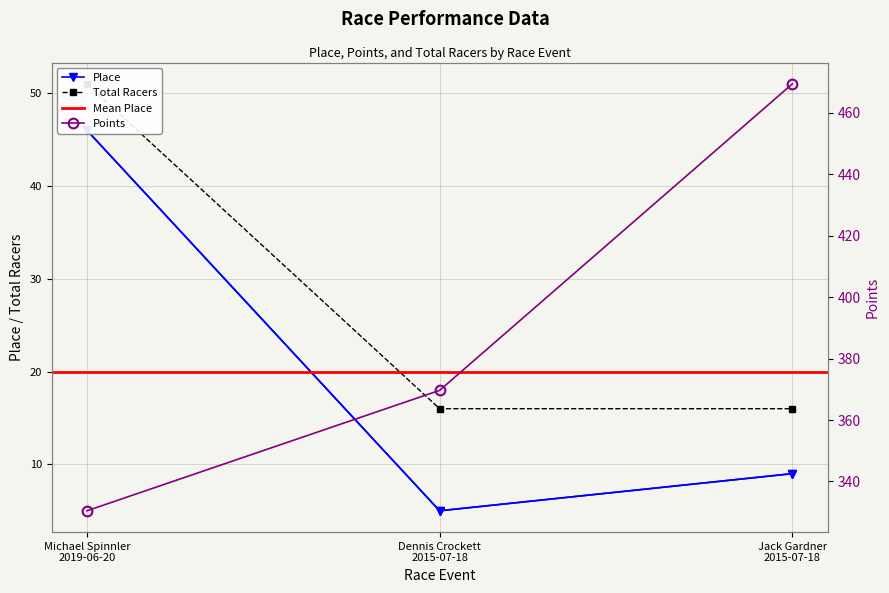

What value does the Place series have at Michael Spinnler 2019-06-20?

46.0